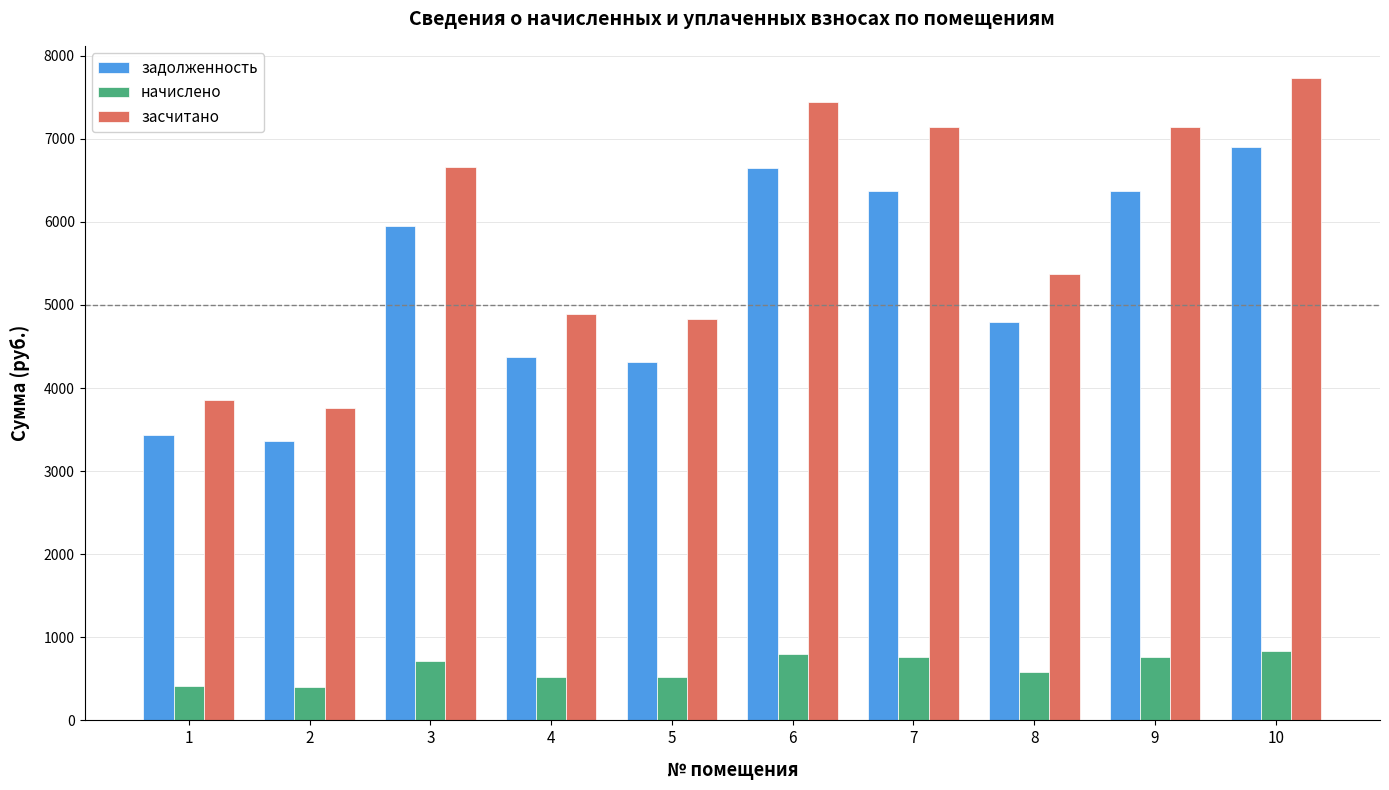

How many values in the засчитано series exceed 6659?

5